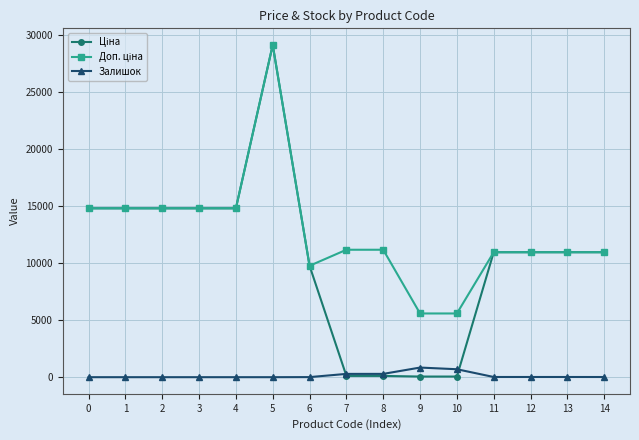

How many lines are shown in the chart?

3